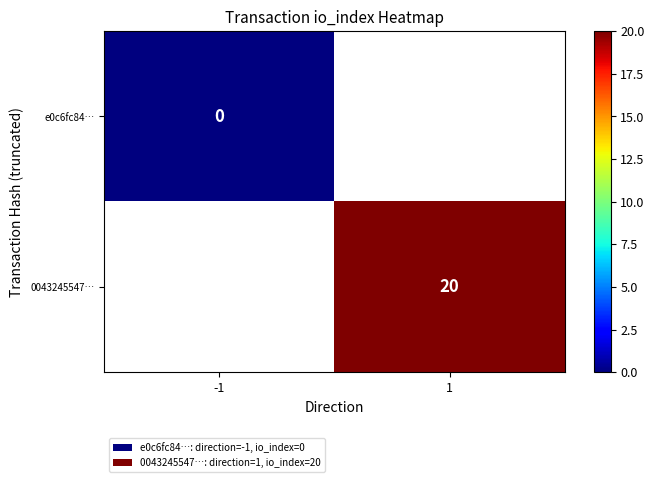

At how many categories does at least one series exceed 10?

1